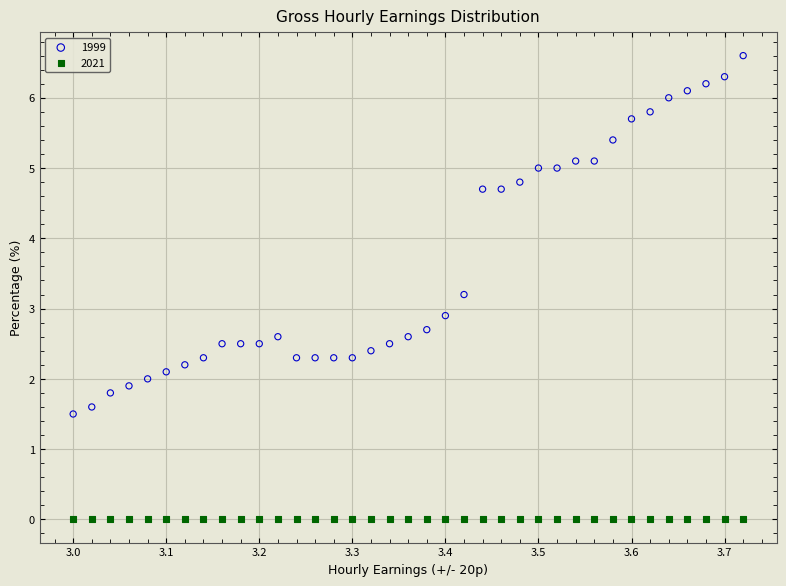

Which series contains the lowest Y value?

2021